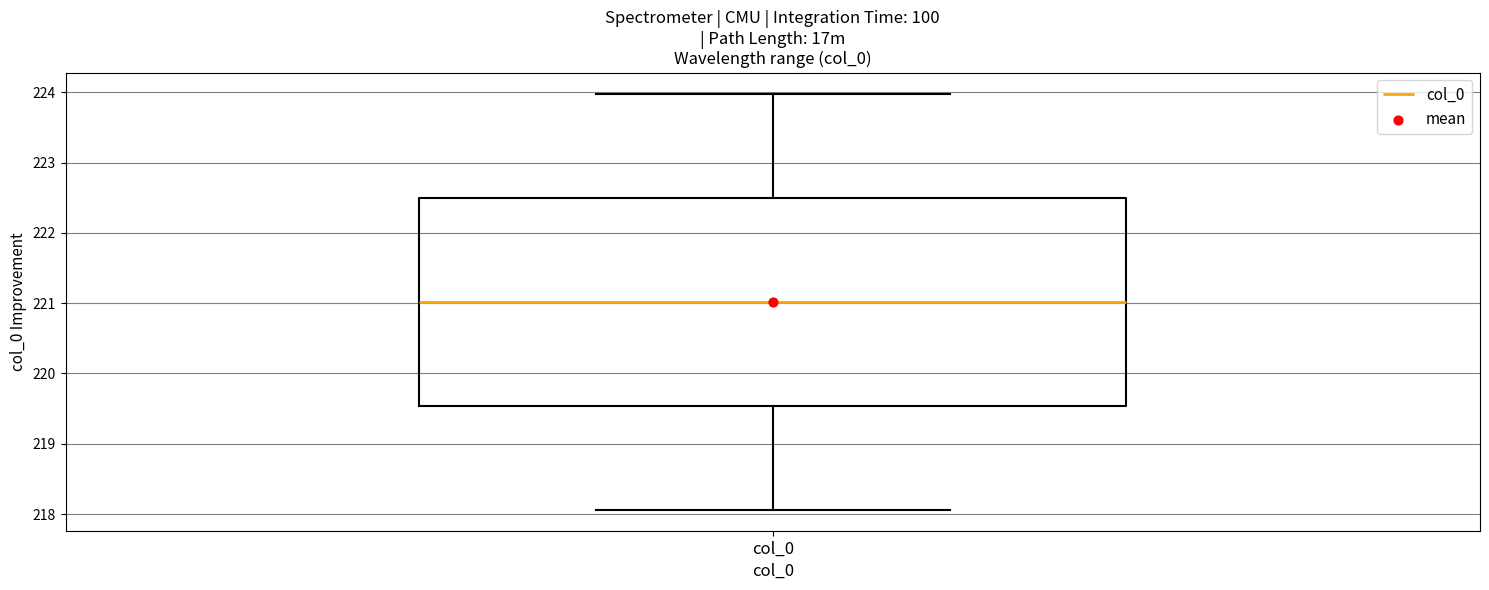

Where is the upper edge of the box for col_0 on the y-axis? The values are not printed on the chart, so give them approximately, as read against the axis.

222.5